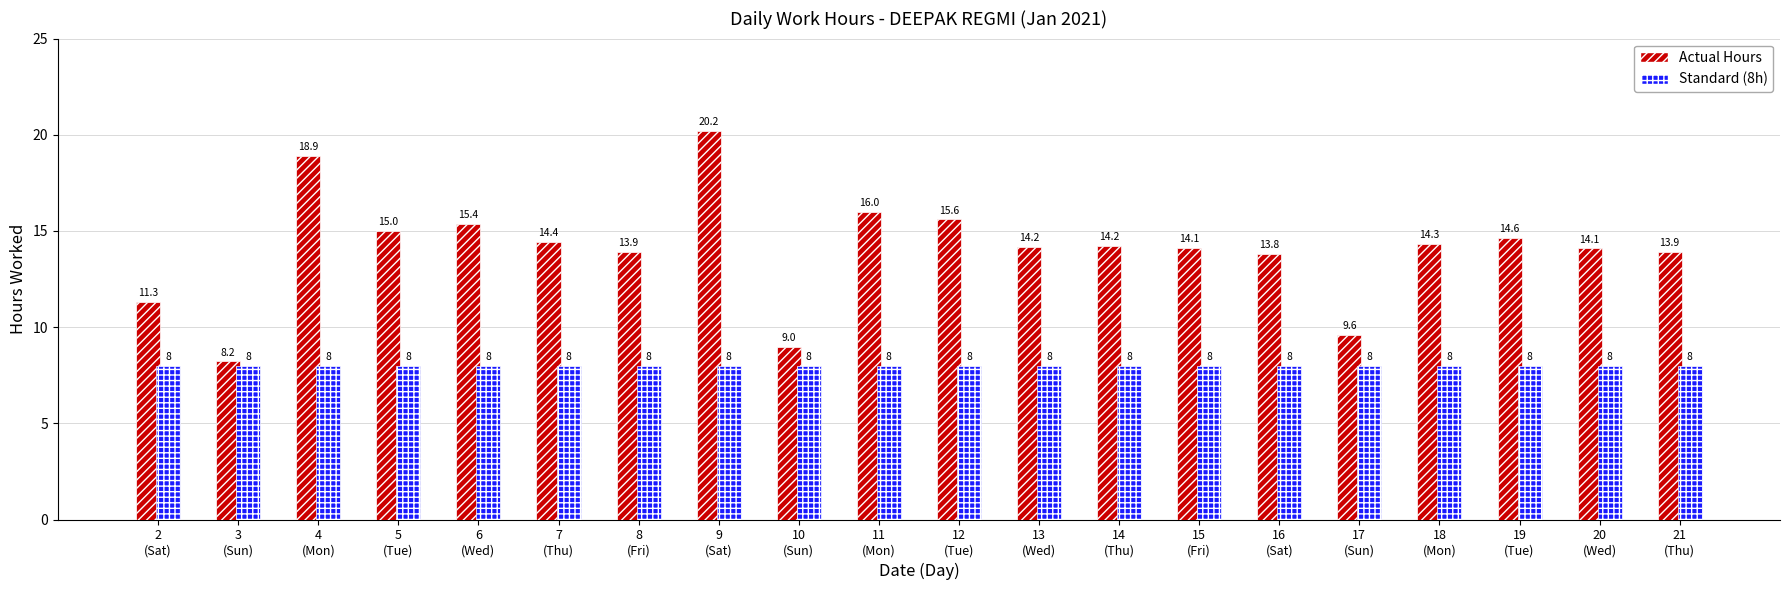

Rank the series by their maximum value, from lowest to highest.

Standard (8h), Actual Hours